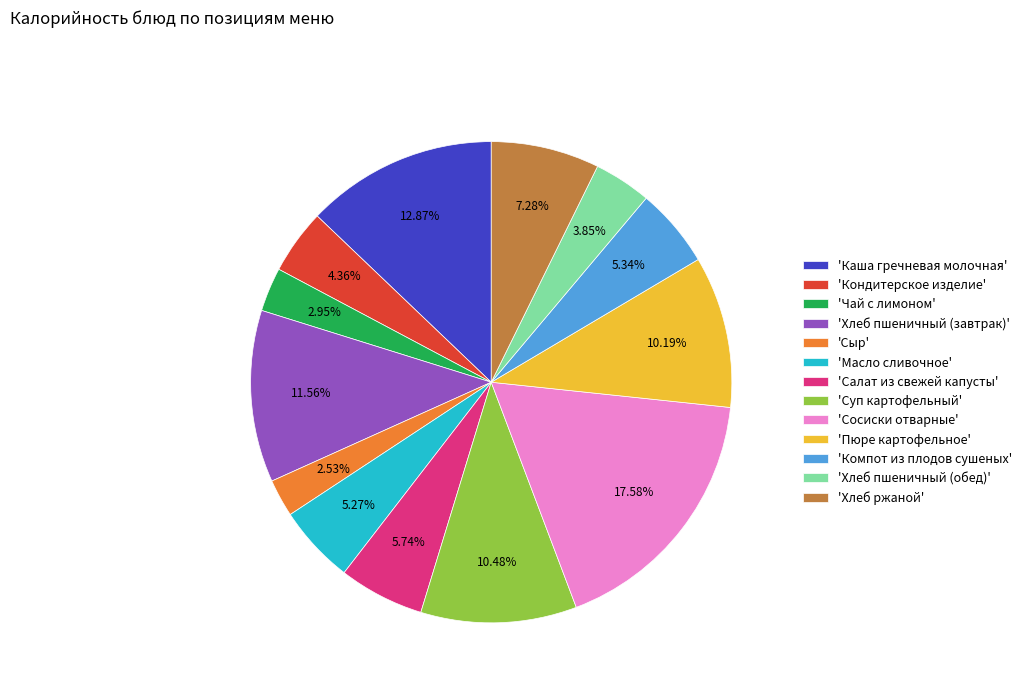

Count the number of slices in the pie.

13